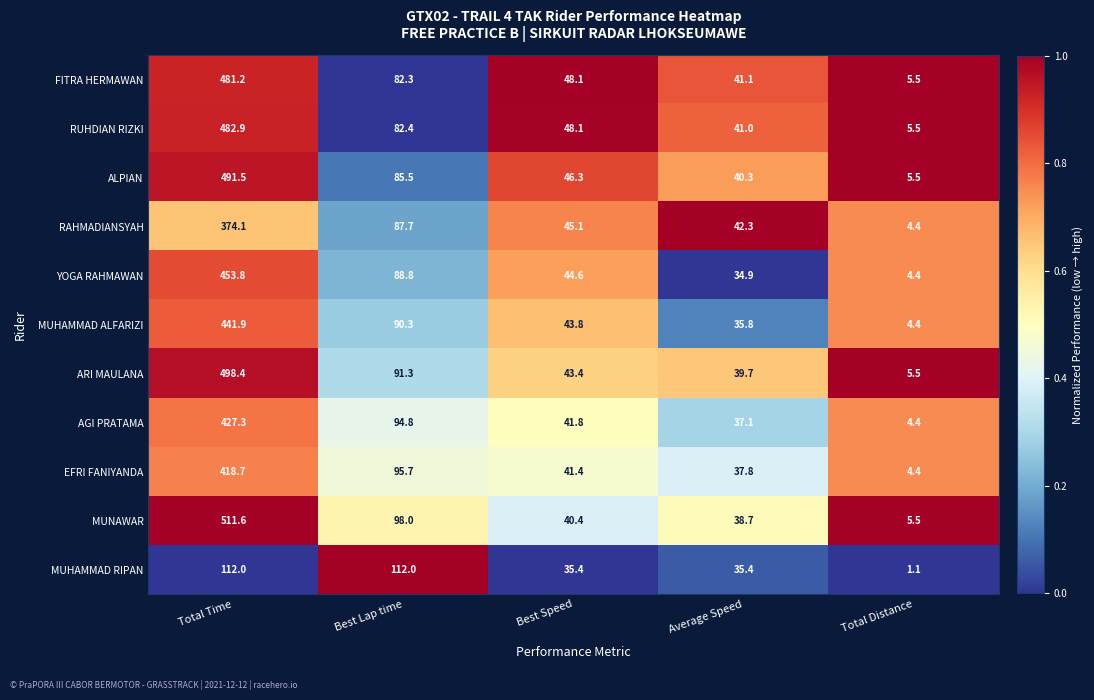

What value does the MUHAMMAD ALFARIZI series have at Average Speed?

35.8